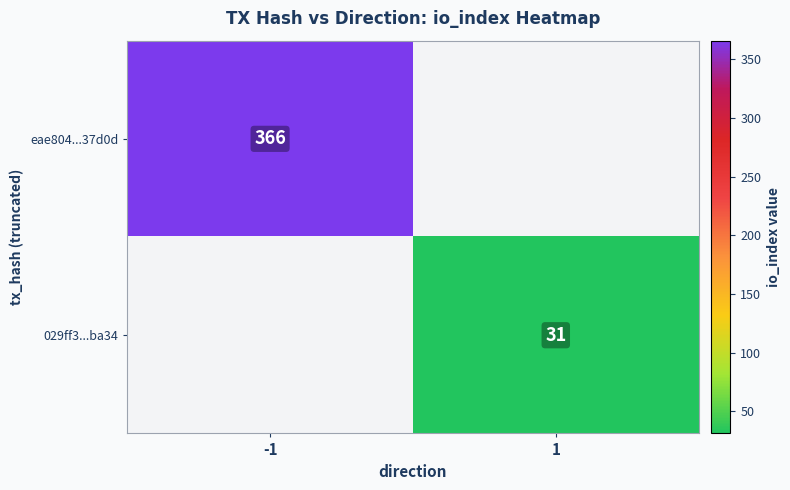

True or false: eae804...37d0d has a value of 366 at -1.

True